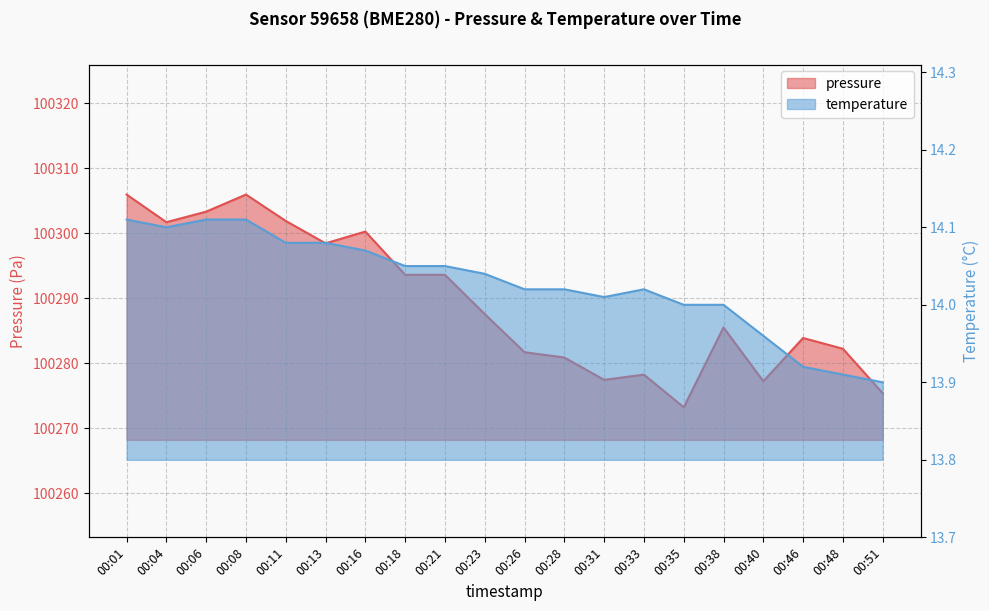

The temperature series shows 24.9 at 00:46. True or false?

False